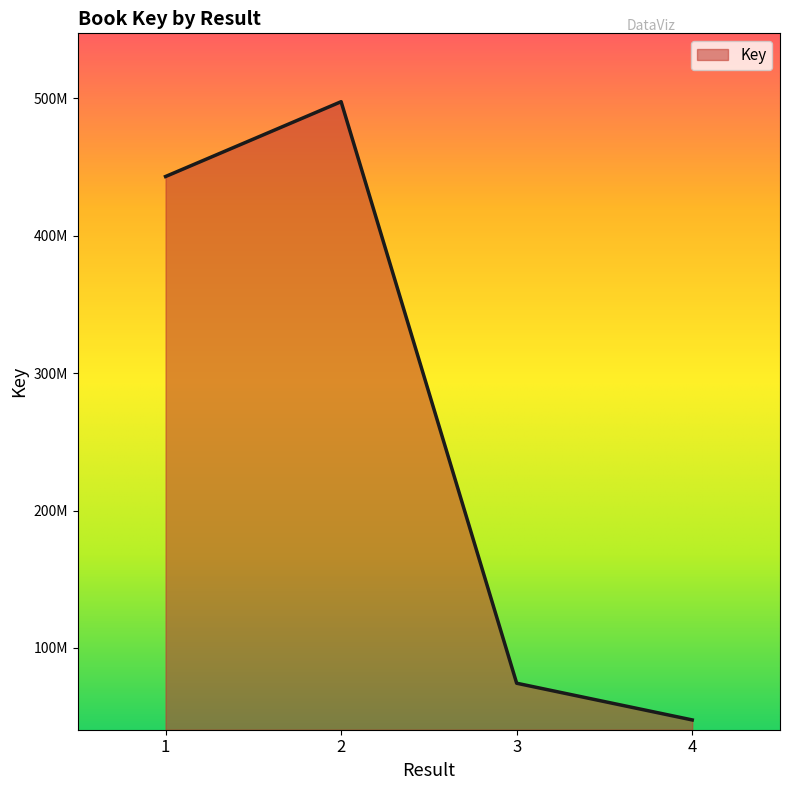

Does the chart have visible grid lines?

No